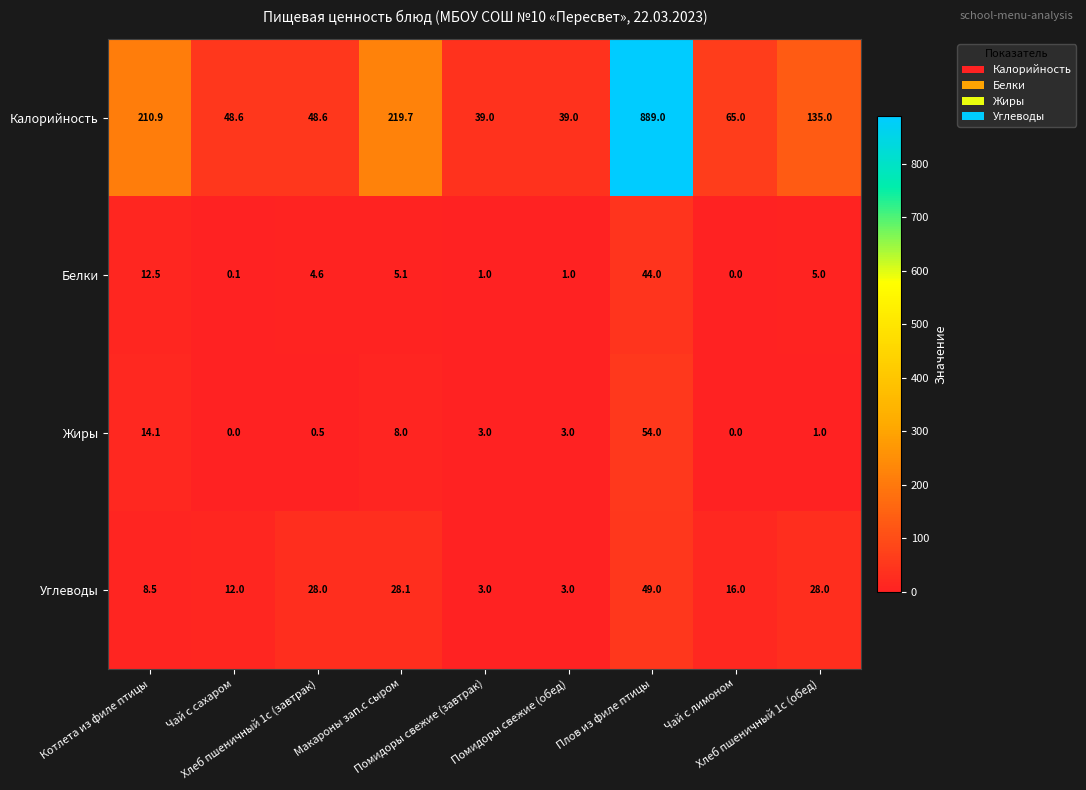

Which series changed the most between Макароны зап.с сыром and Помидоры свежие (завтрак)?

Калорийность